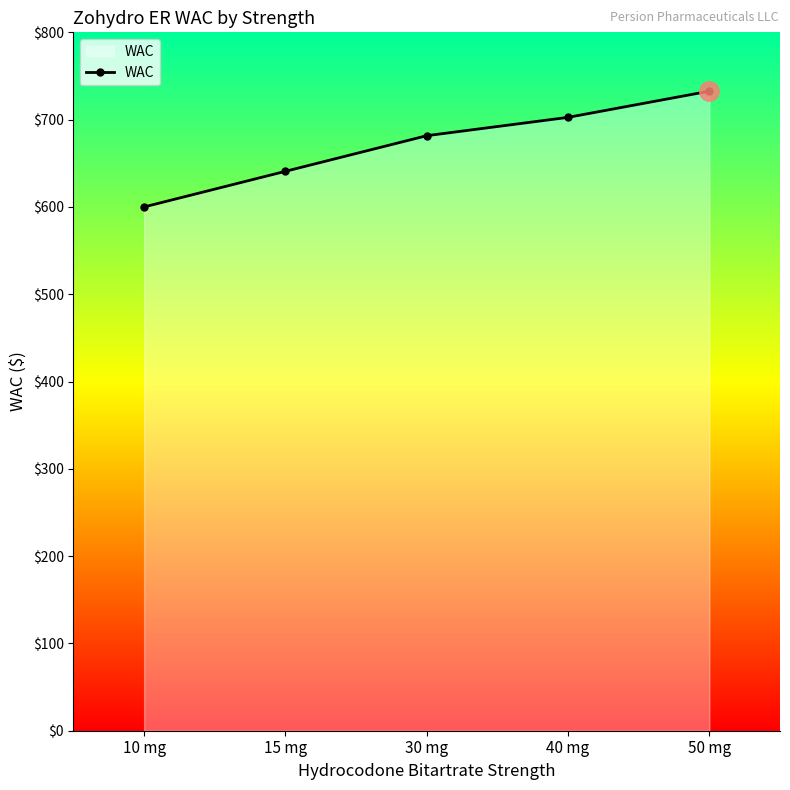

The chart shows a value of 640.8 at 15 mg. True or false?

True